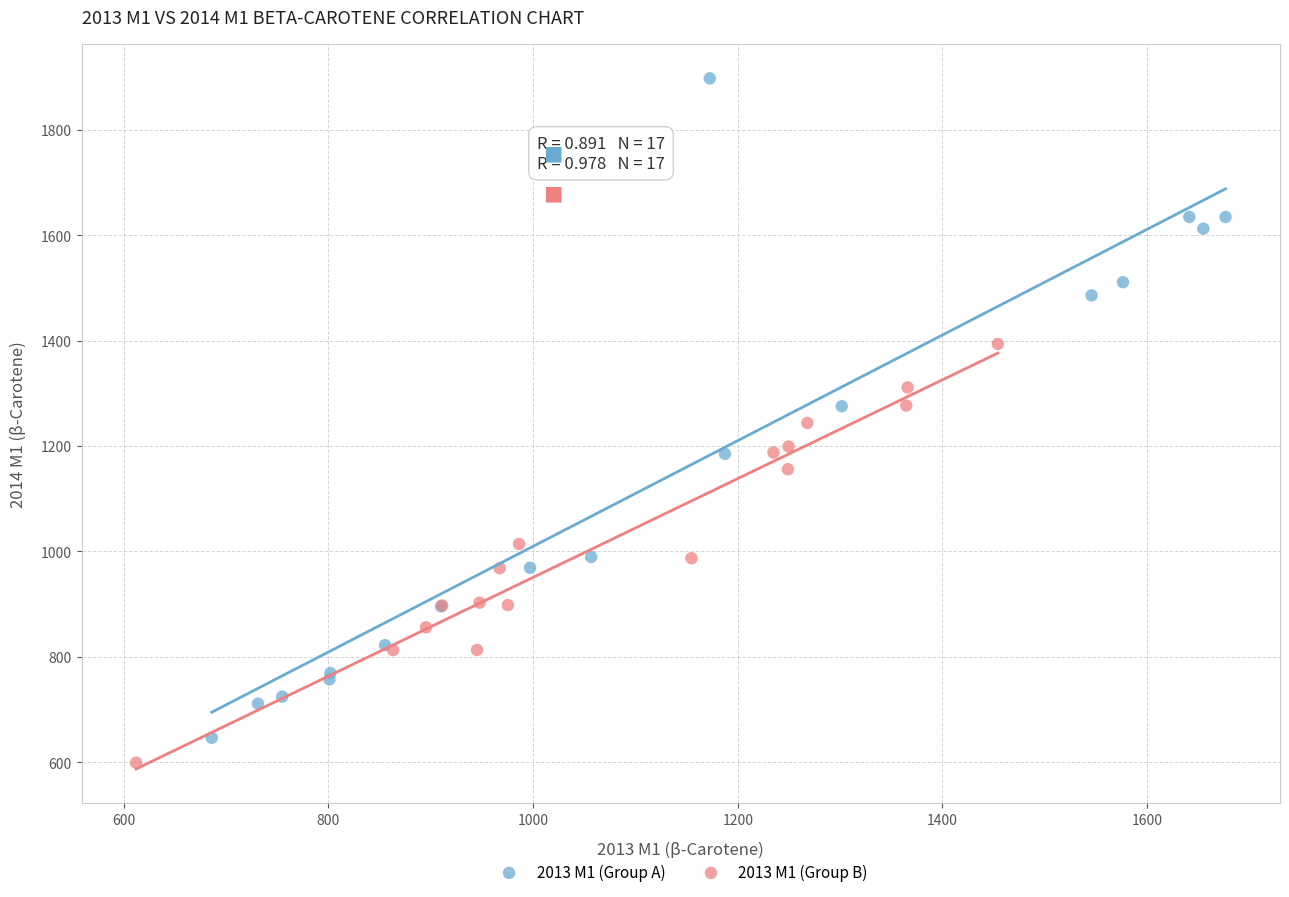

Which series has the widest spread of Y values?

2013 M1 (Group A)